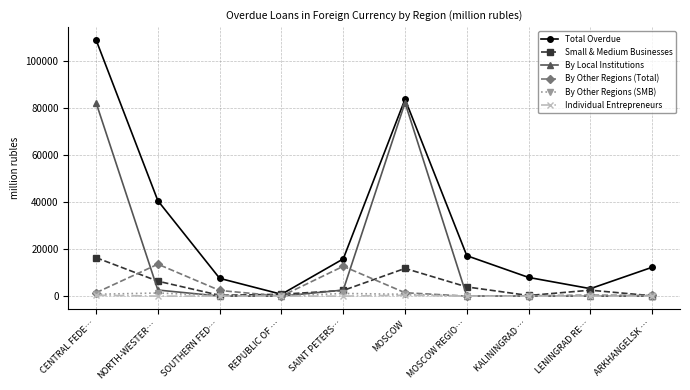

What is the label of the 8th point from the right?

SOUTHERN FED…